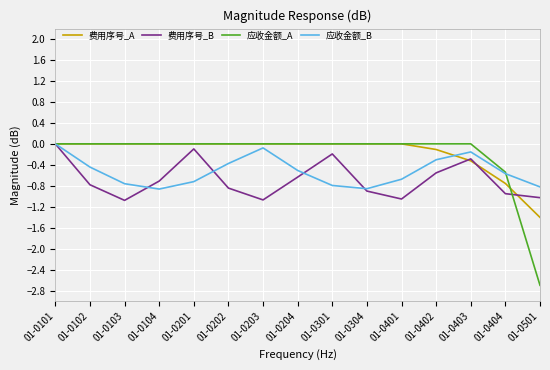

What value does the 应收金额_B series have at 01-0202?

-0.4